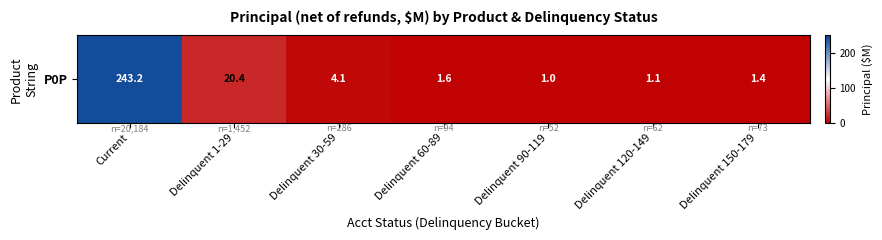

Reading left to right, what are all the values shown in this chart?

243.2	20.4	4.1	1.6	1.0	1.1	1.4